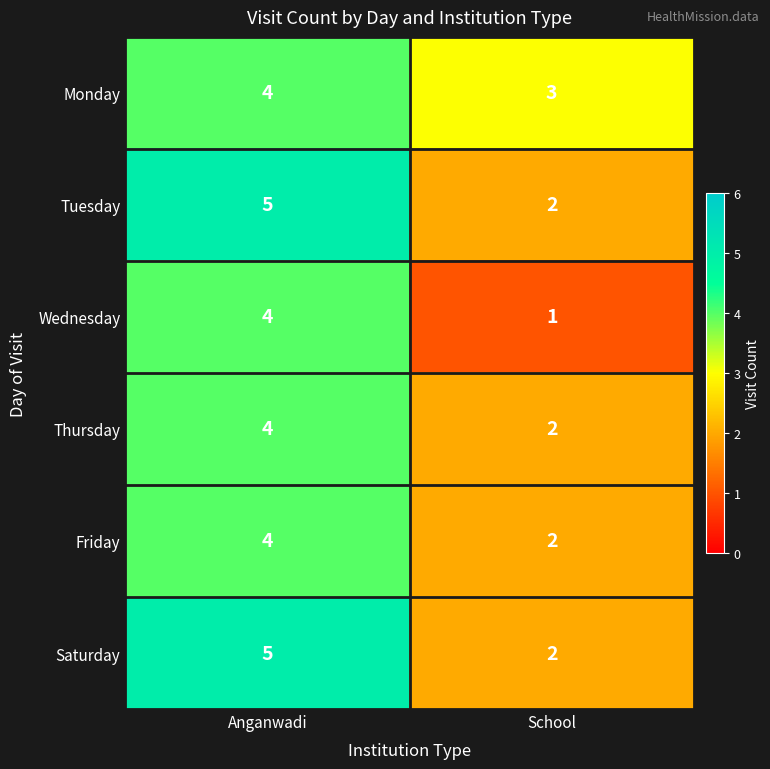

What value does the Tuesday series have at Anganwadi?

5